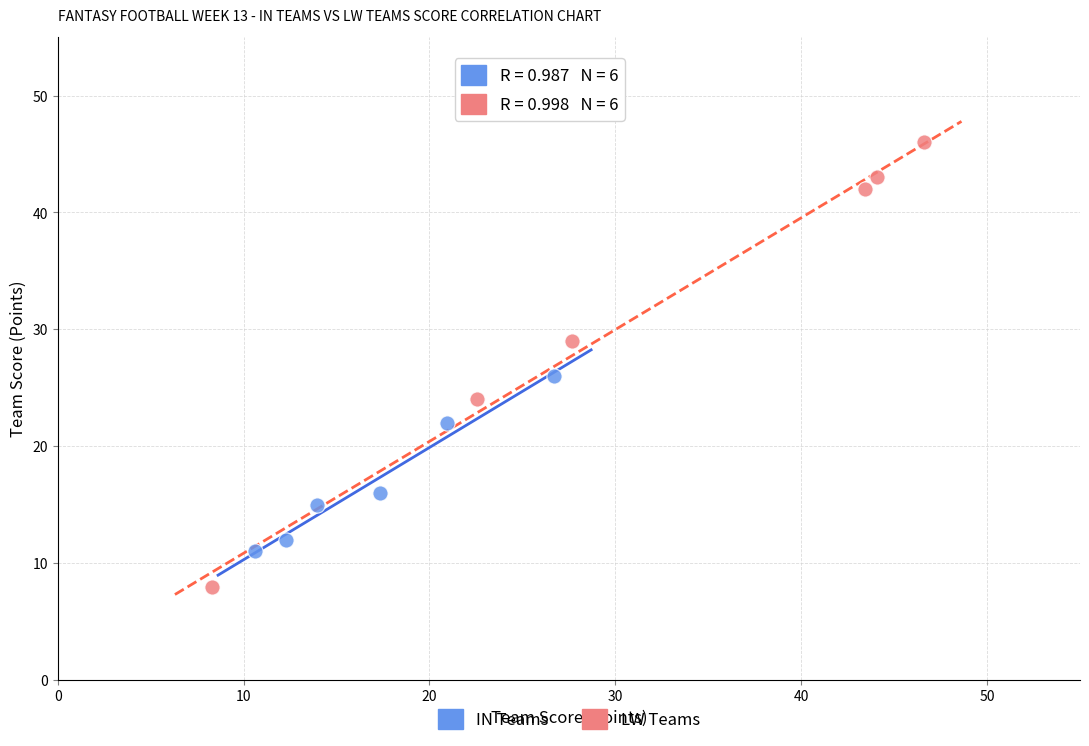

Which series contains the lowest Y value?

LW Teams